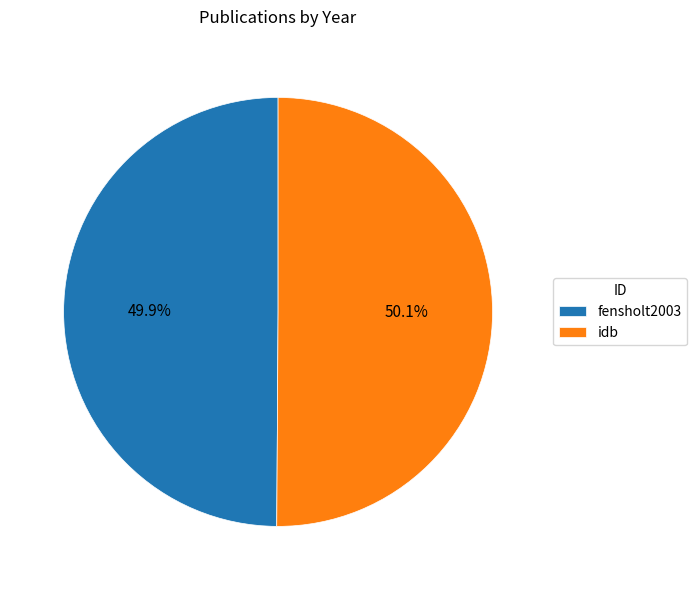

To the nearest percent, what portion does idb represent?

50%